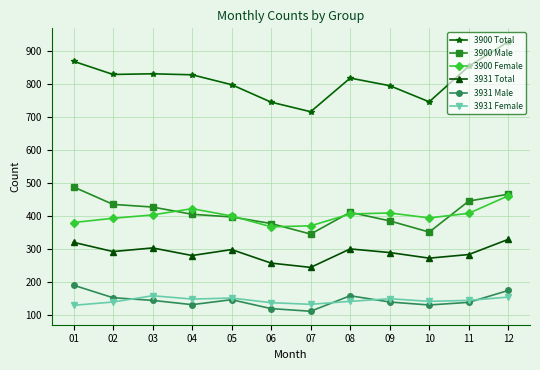

Which series has the widest spread of values?

3900 Total